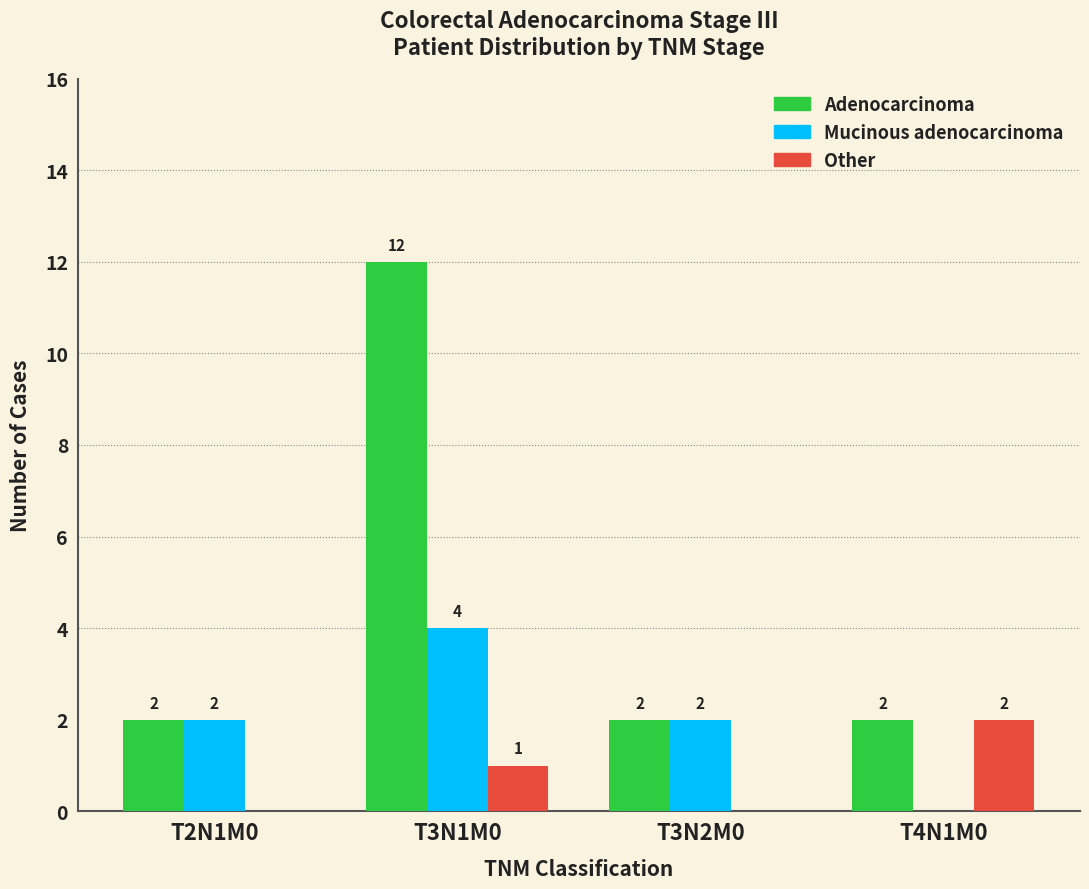

Is the value of Adenocarcinoma at T3N1M0 greater than the value of Other at T3N2M0?

Yes